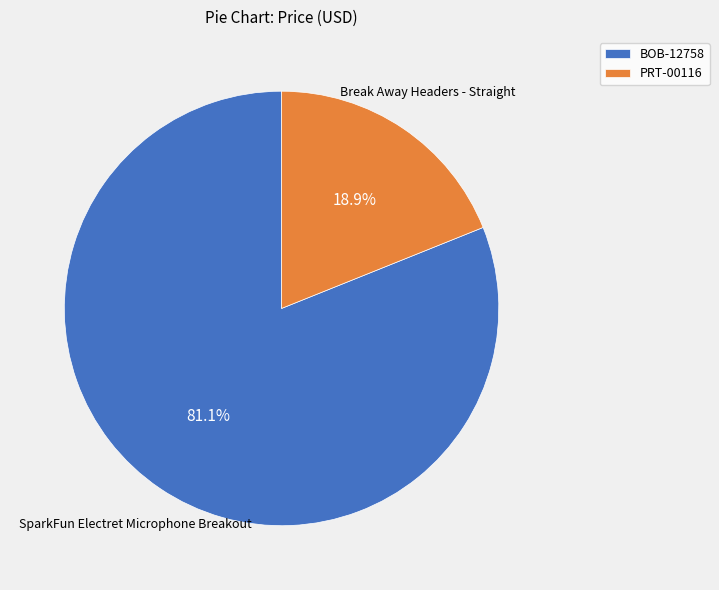

What is the largest slice in the pie chart?

BOB-12758